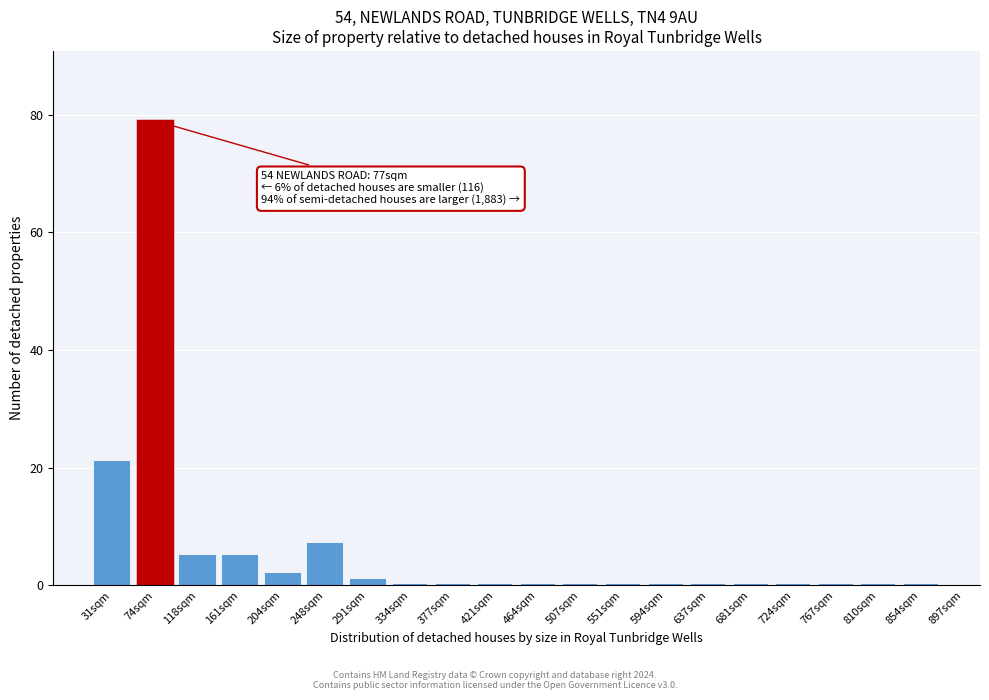

Reading left to right, what are all the values shown in this chart?

31sqm=21	74sqm=79	118sqm=5	161sqm=5	204sqm=2	248sqm=7	291sqm=1	334sqm=0	377sqm=0	421sqm=0	464sqm=0	507sqm=0	551sqm=0	594sqm=0	637sqm=0	681sqm=0	724sqm=0	767sqm=0	810sqm=0	854sqm=0